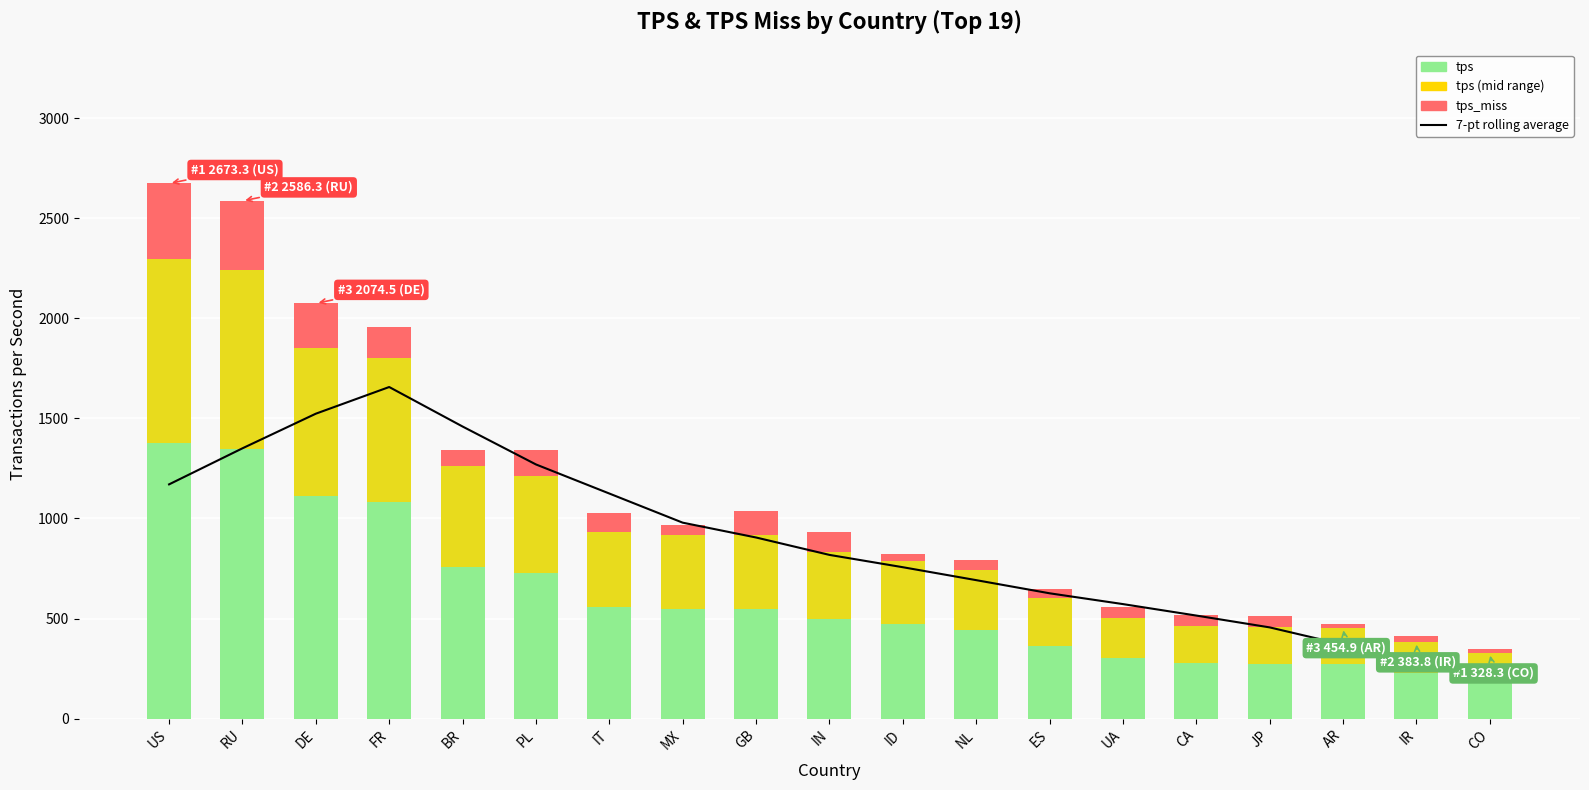

Reading left to right, extract all data points from this chart.

7-pt rolling average: US=1170.4	RU=1350.5	DE=1523.4	FR=1656.7	BR=1459.4	PL=1269.9	IT=1124.6	MX=979.1	GB=905.0	IN=818.1	ID=756.5	NL=691.9	ES=626.3	UA=572.3	CA=515.0	JP=455.9	AR=369.9	IR=298.2	CO=231.9
tps: US=2297.2	RU=2241.7	DE=1849.7	FR=1804.0	BR=1260.8	PL=1210.5	IT=932.8	MX=916.3	GB=915.5	IN=832.6	ID=785.1	NL=742.0	ES=602.3	UA=502.0	CA=464.2	JP=456.0	AR=454.9	IR=383.8	CO=328.3
tps (mid range): US=918.9	RU=896.7	DE=739.9	FR=721.6	BR=504.3	PL=484.2	IT=373.1	MX=366.5	GB=366.2	IN=333.0	ID=314.0	NL=296.8	ES=240.9	UA=200.8	CA=185.7	JP=182.4	AR=182.0	IR=153.5	CO=131.3
tps_miss: US=376.1	RU=344.5	DE=224.8	FR=151.9	BR=83.6	PL=130.6	IT=94.5	MX=51.3	GB=122.2	IN=99.3	ID=36.7	NL=50.0	ES=43.6	UA=53.8	CA=55.3	JP=54.6	AR=19.9	IR=27.3	CO=18.8